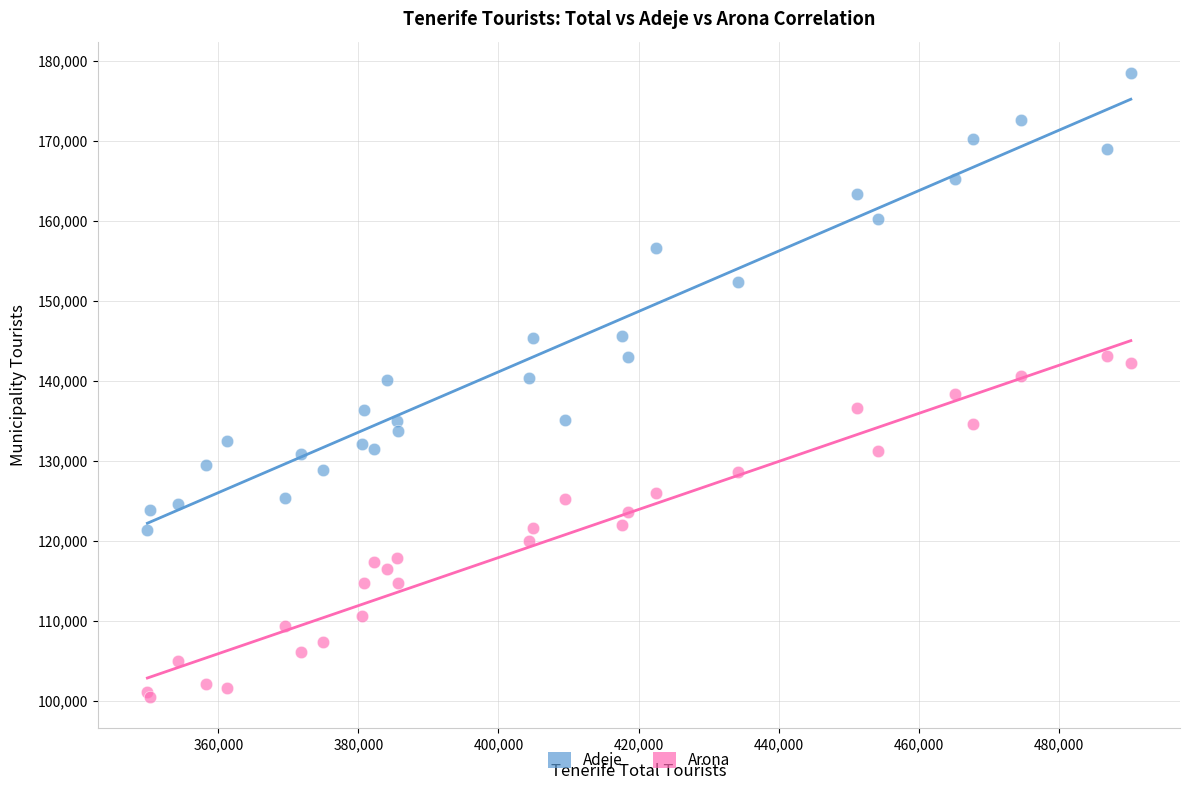

In the Adeje series, what Y value is closest to 149926?

152332